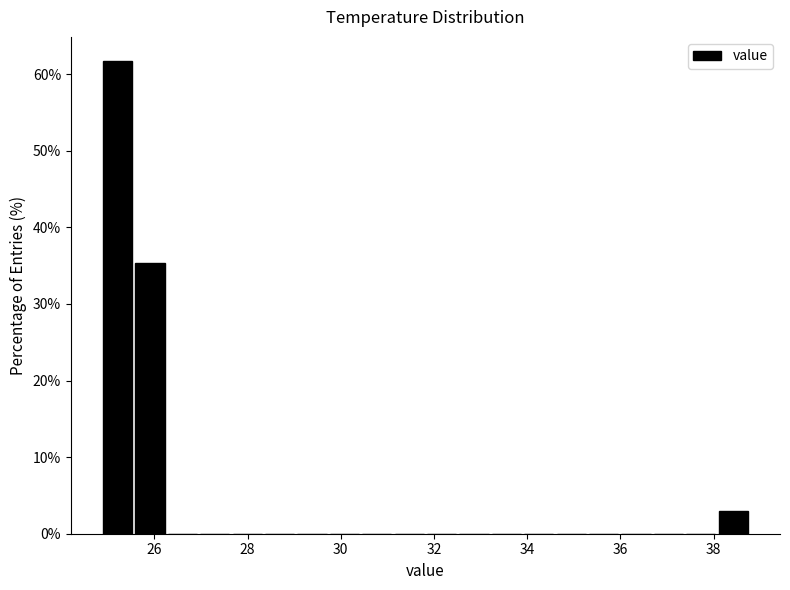

Around what value on the x-axis is the tallest bar? Give the approximate position of its centre, as read against the axis.

25.2